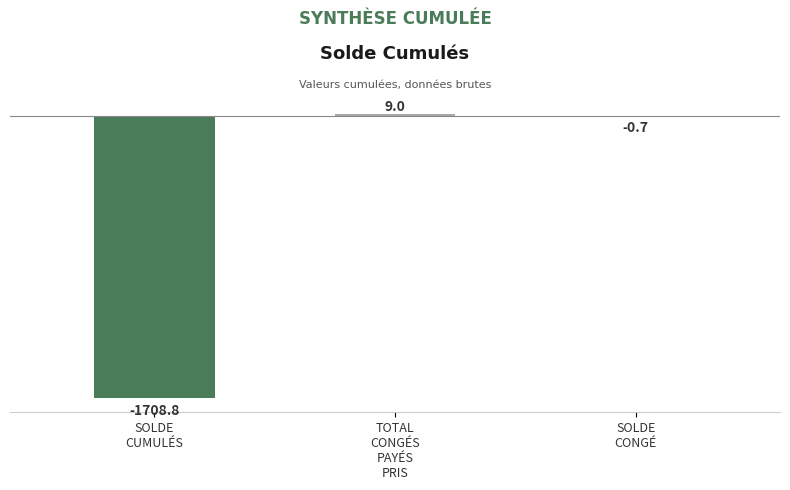

What is the change in value from SOLDE
CUMULÉS to TOTAL
CONGÉS
PAYÉS
PRIS?

+1717.8